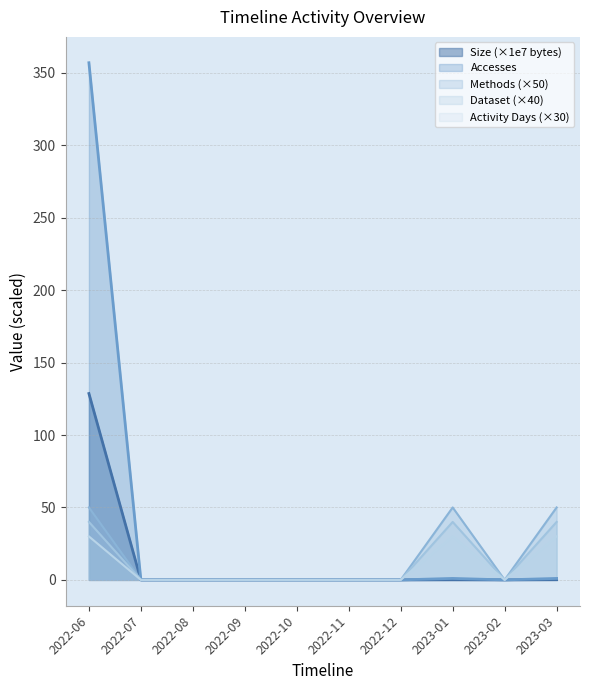

Does the chart have visible grid lines?

Yes